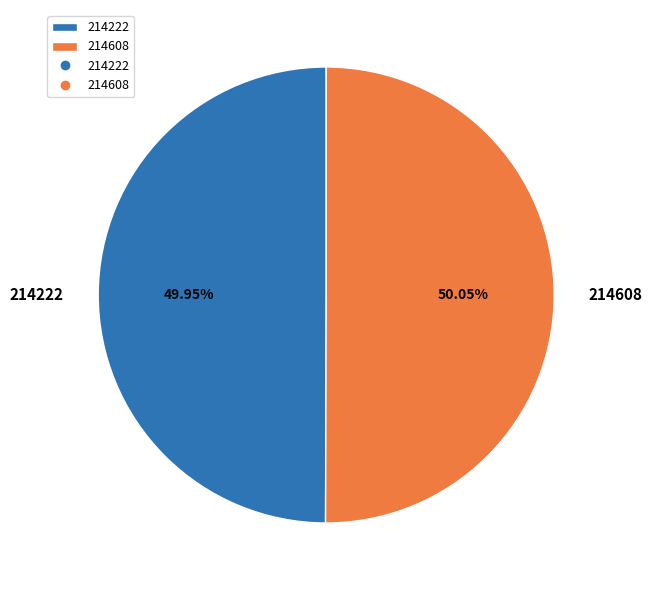

What is the ratio of the value at 214608 to the value at 214222?

1.0